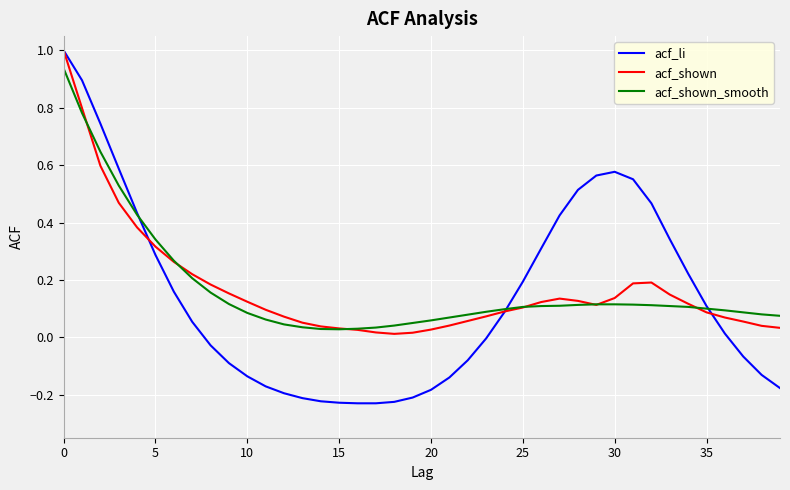

Which series has the largest range (max minus min)?

acf_li